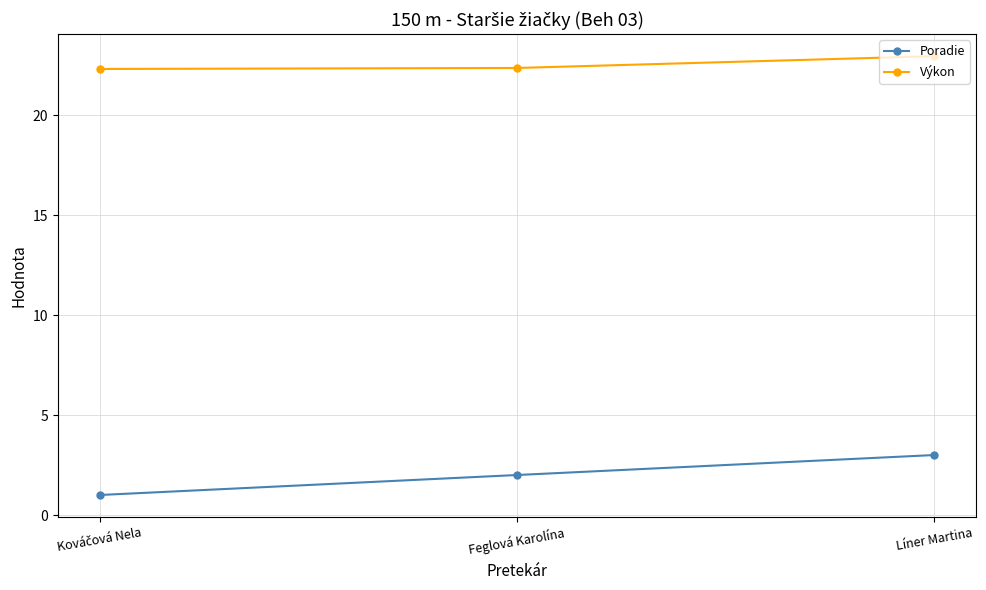

At how many categories does at least one series exceed 17?

3